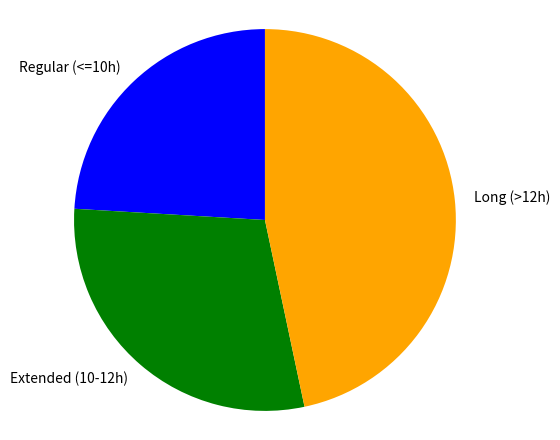

Rank the categories by value from highest to lowest.

Long (>12h), Extended (10-12h), Regular (<=10h)